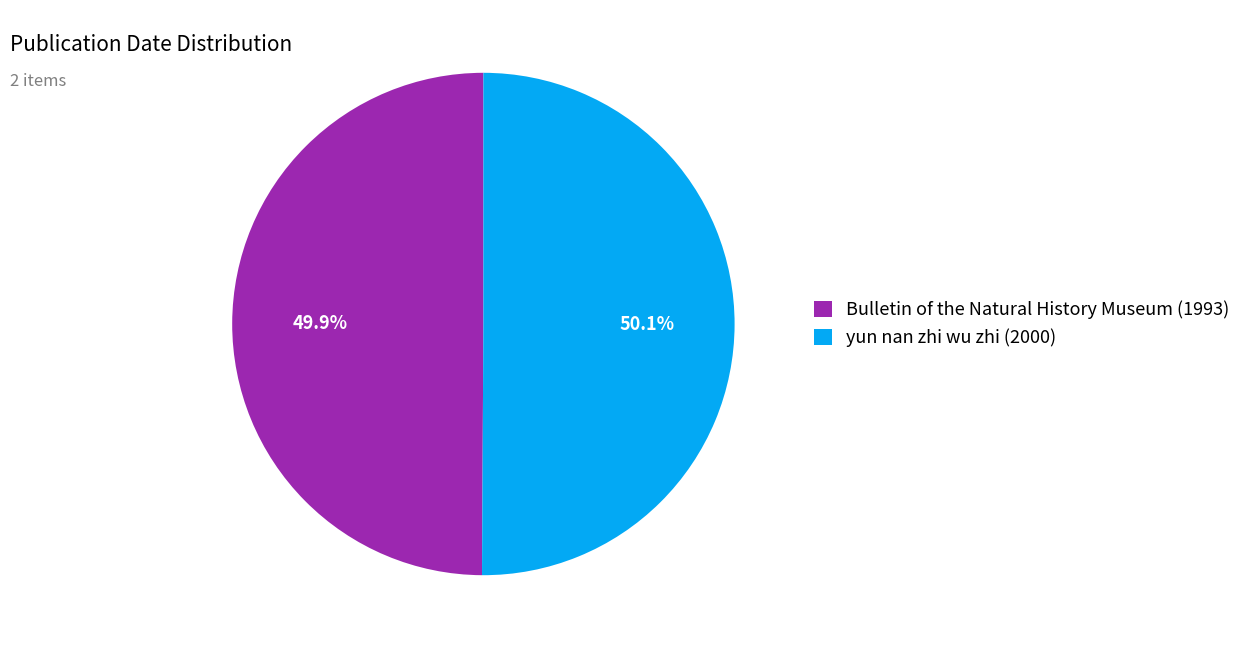

Does any single category account for the majority?

Yes